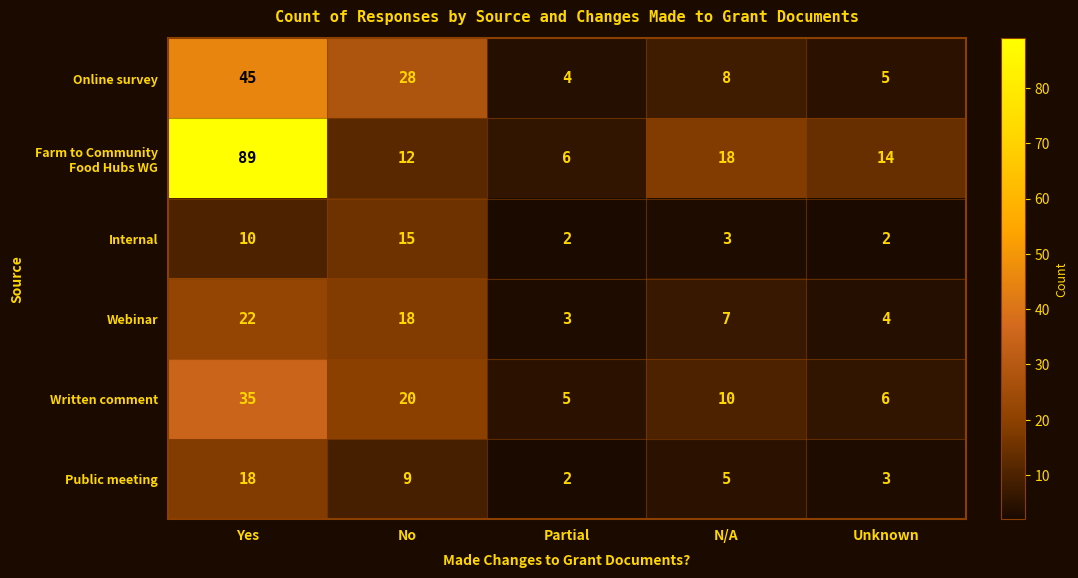

At which category is the sum across all series the highest?

Yes